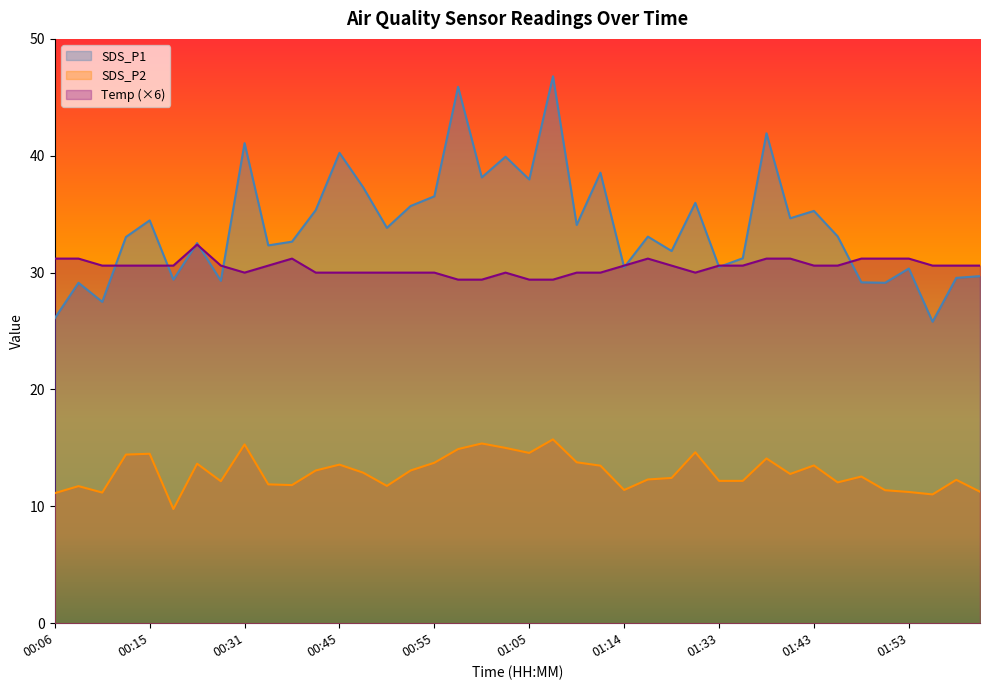

Rank the series by their average value, from highest to lowest.

SDS_P1, Temp (×6), SDS_P2